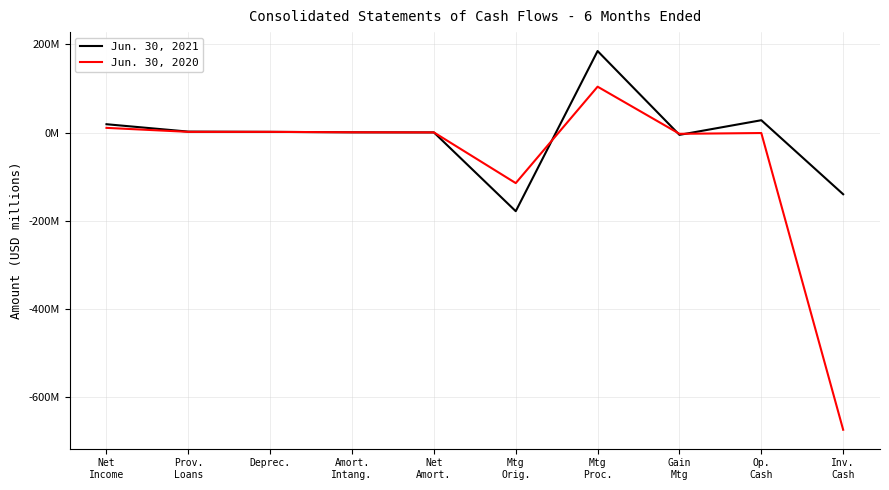

What is the difference between the maximum and minimum values in the Jun. 30, 2021 series?

363.5